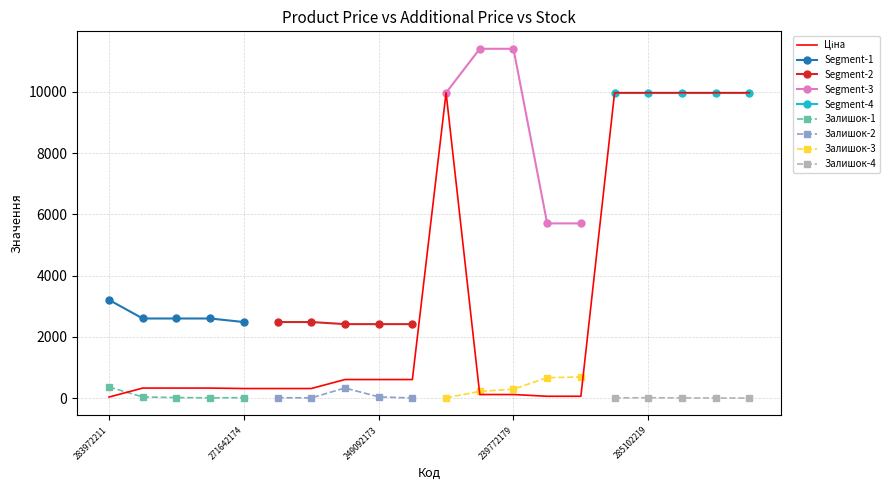

True or false: Доп. ціна and Залишок intersect in this chart.

False